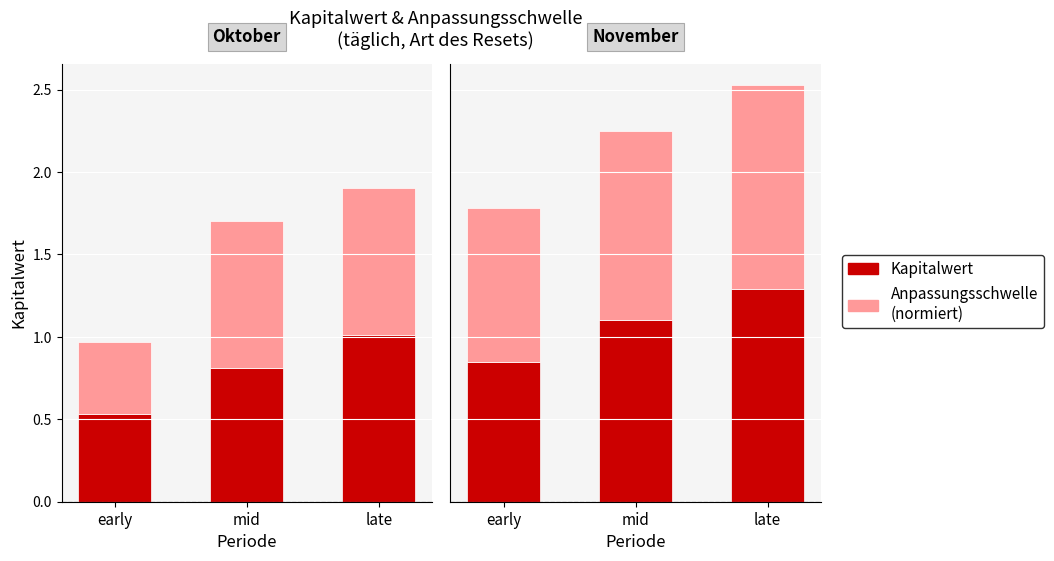

Does the chart contain stacked bars?

No